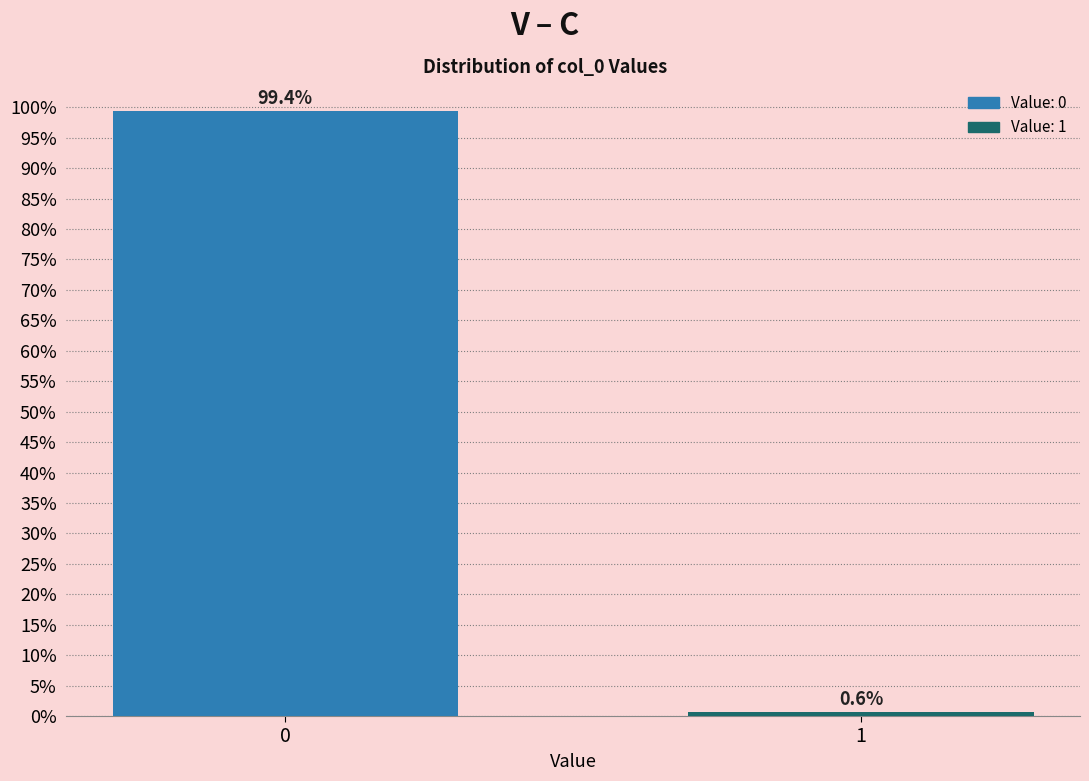

Are the bars horizontal?

No